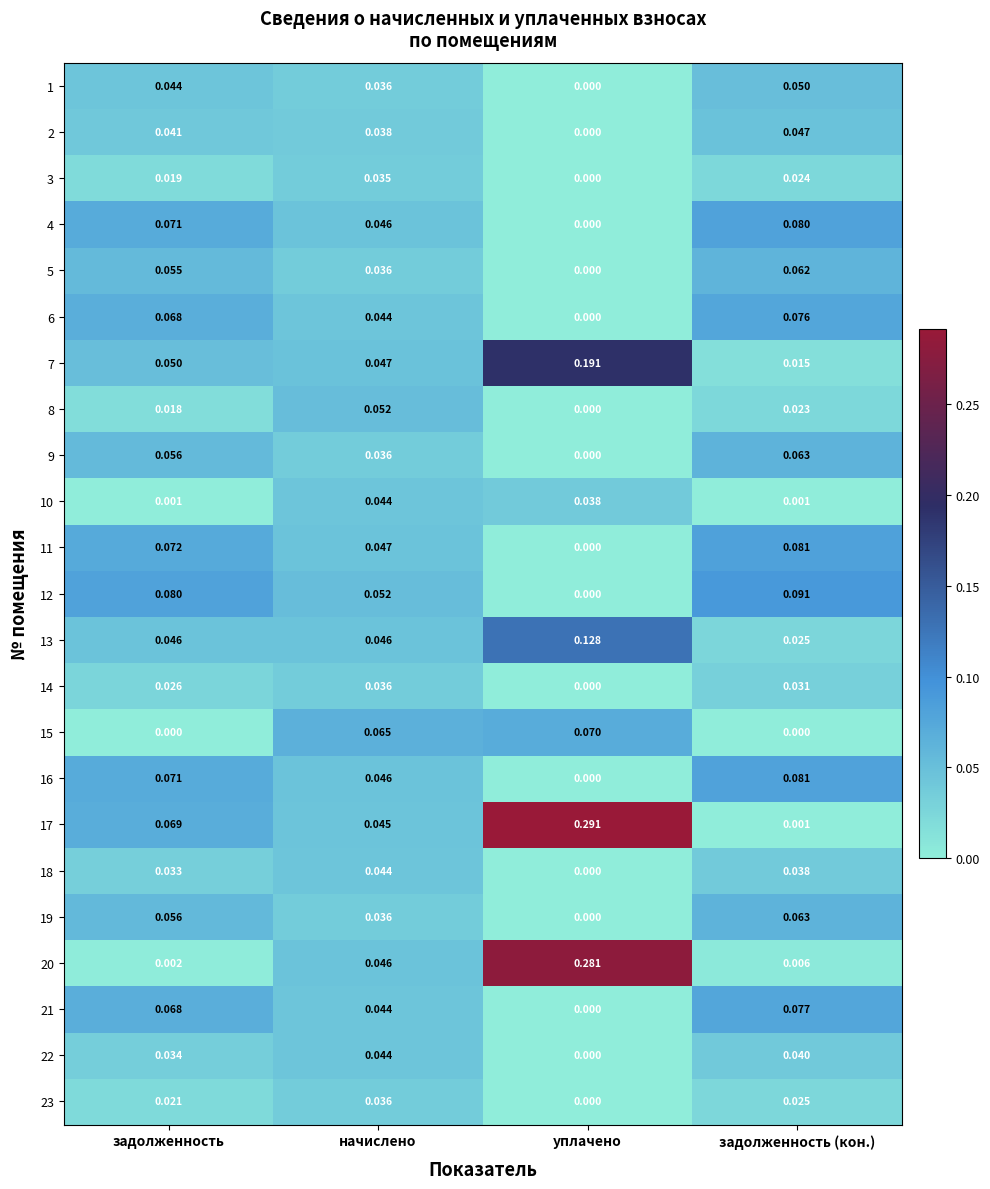

Is the value of 5 at задолженность greater than the value of 13 at задолженность?

Yes